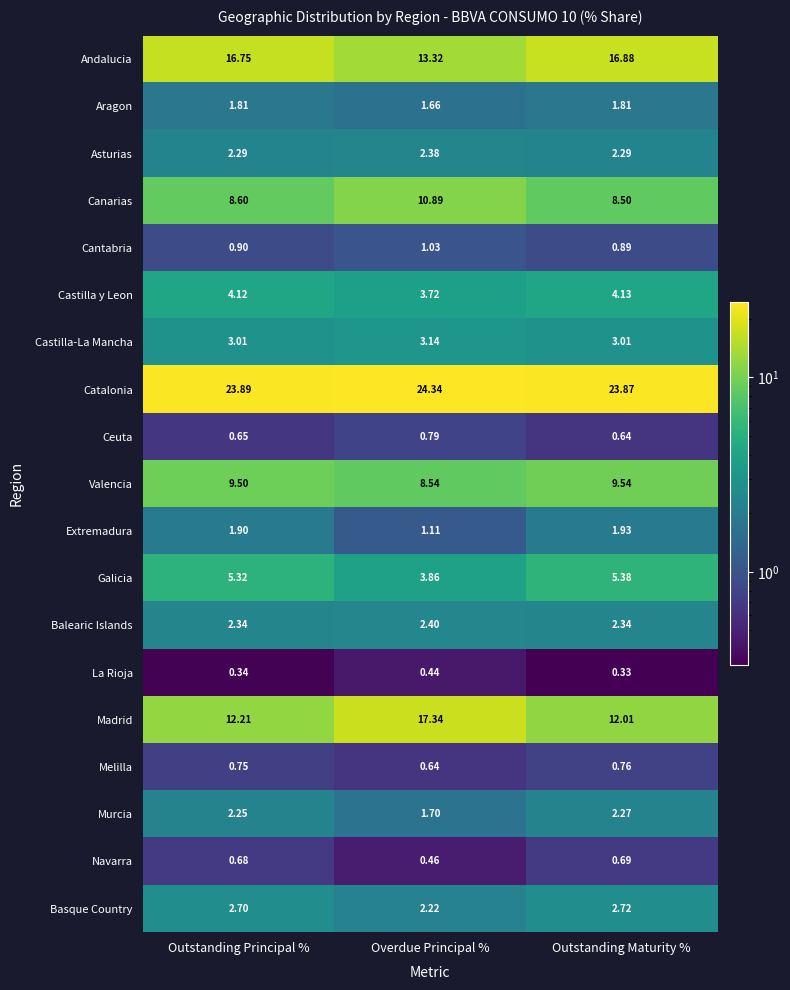

Which series has the largest range (max minus min)?

Madrid